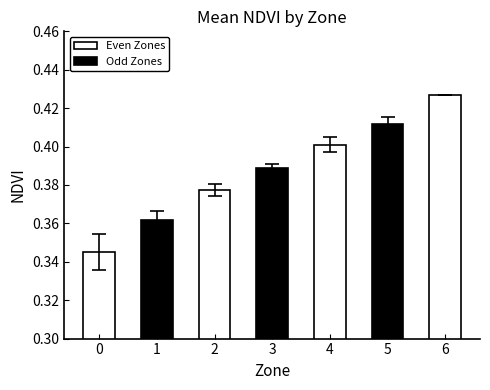

True or false: the data shows 0.4 at 3.

True